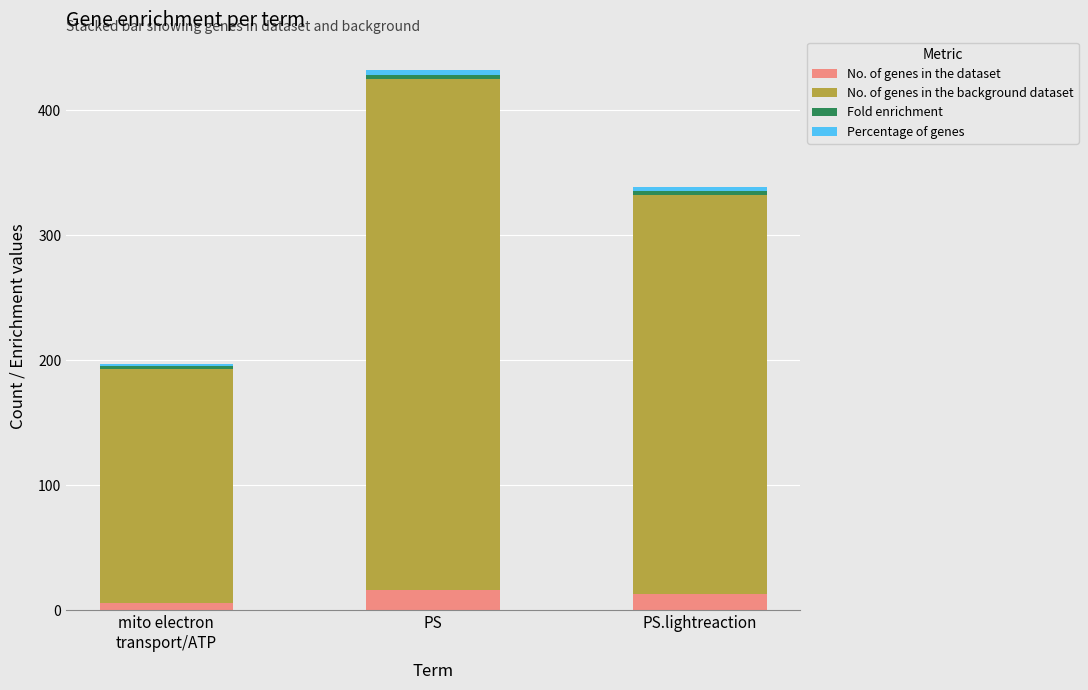

The No. of genes in the dataset series shows 13.0 at PS.lightreaction. True or false?

True